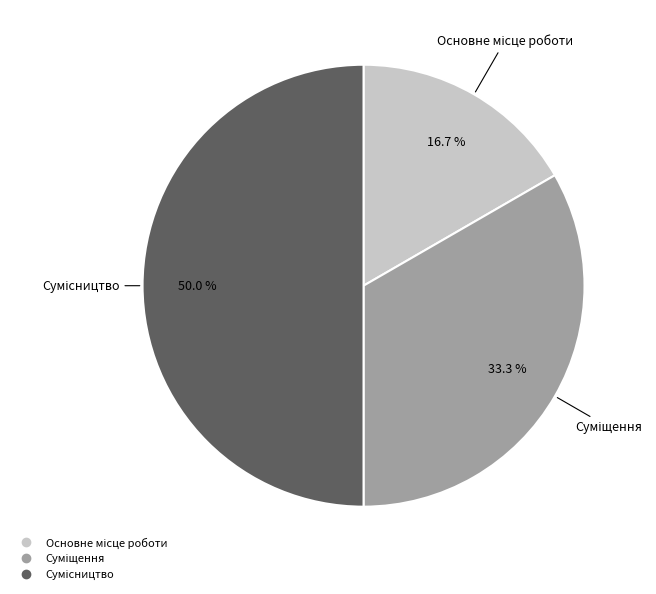

How many slices are in this pie chart?

3